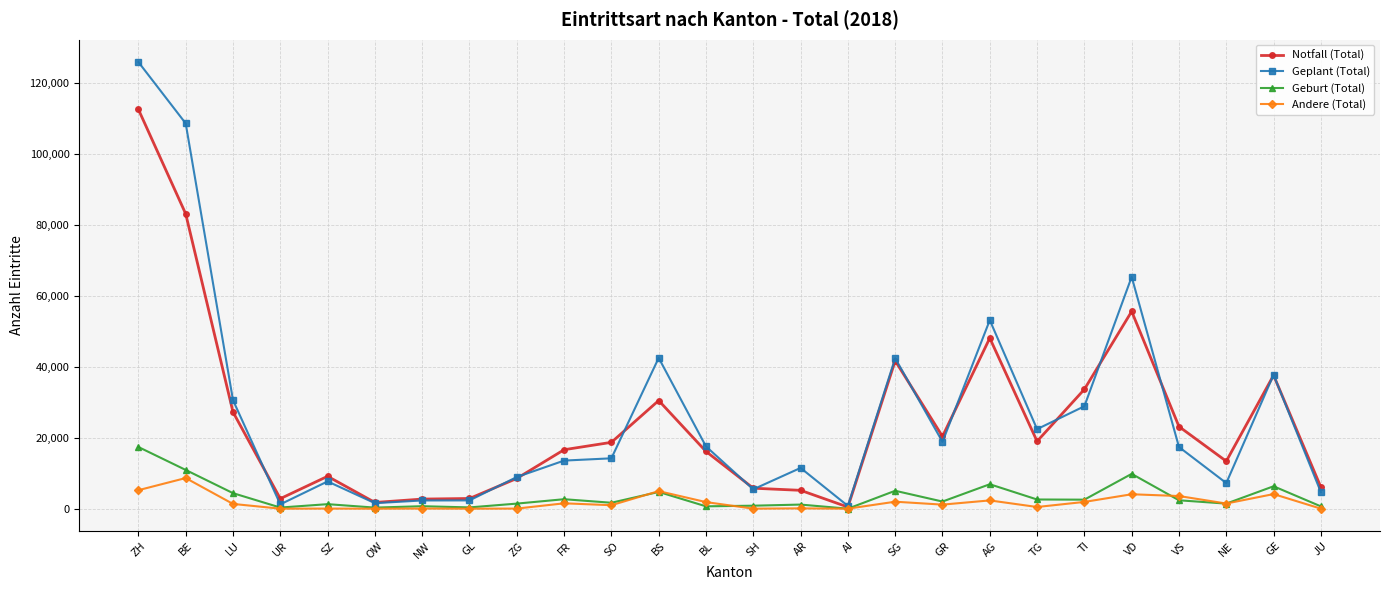

The value of Geburt (Total) at SZ is 1273. True or false?

True